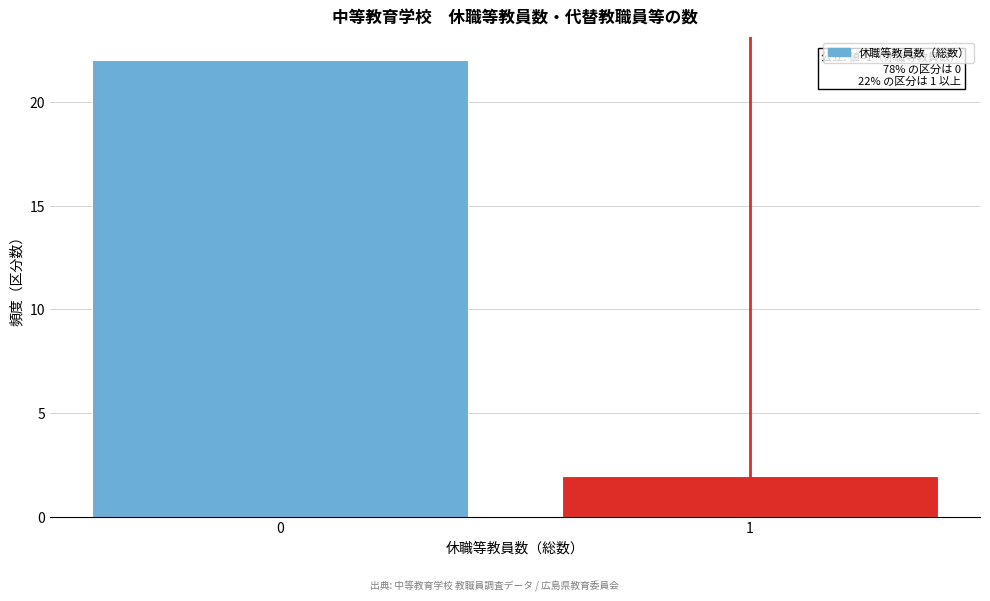

Reading left to right, transcribe all the data shown in this chart.

0=22	1=2